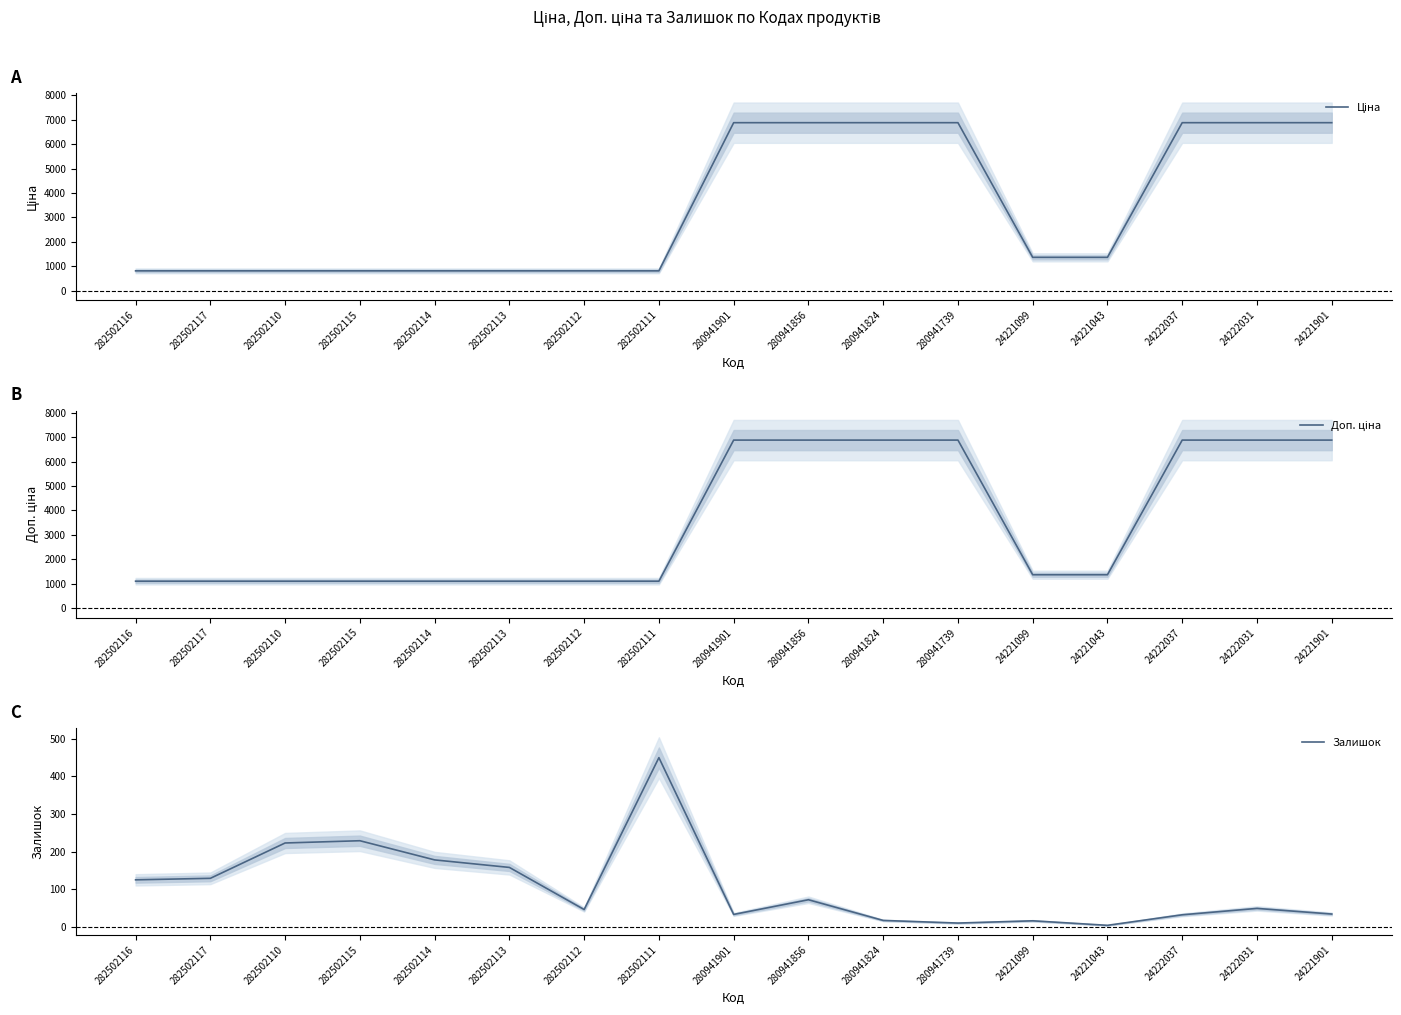

Does the chart display data point markers on the line(s)?

No